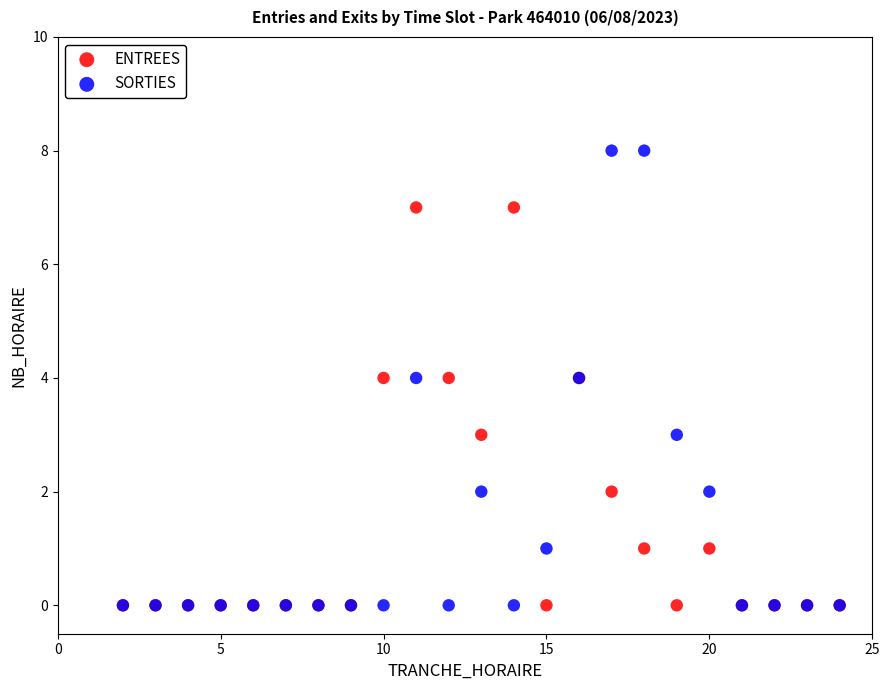

What are all the series names shown in the legend?

ENTREES, SORTIES